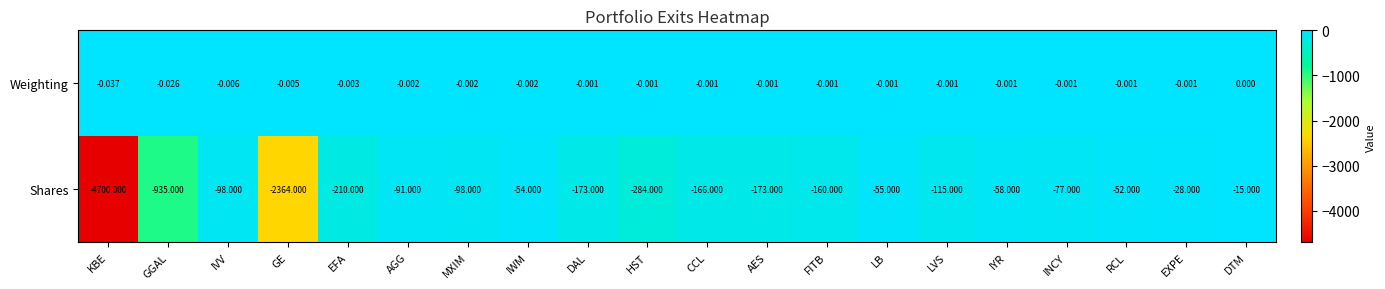

Which category has the highest value in the Weighting series?

DTM